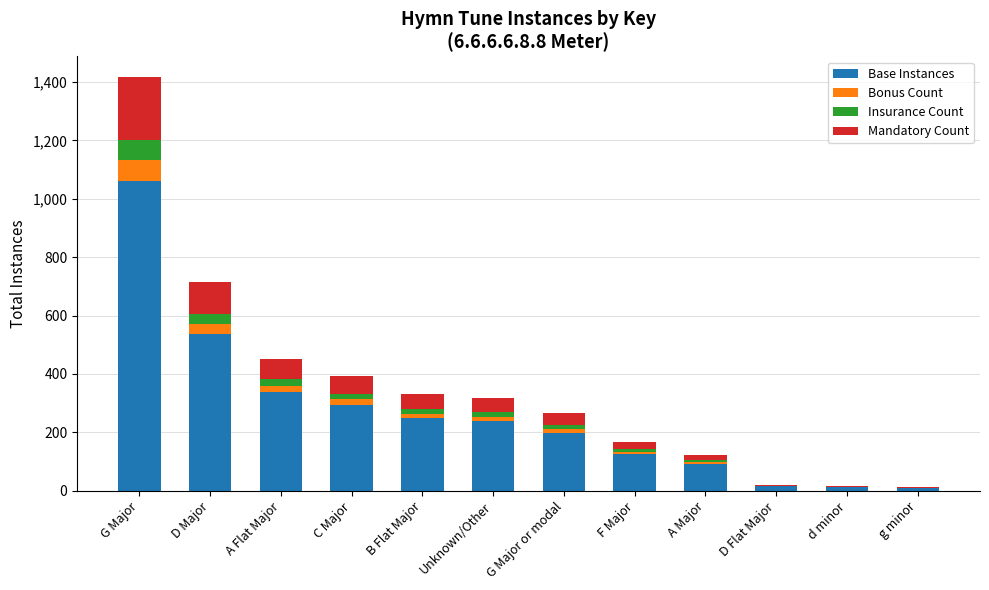

Which category has the highest value in the Base Instances series?

G Major